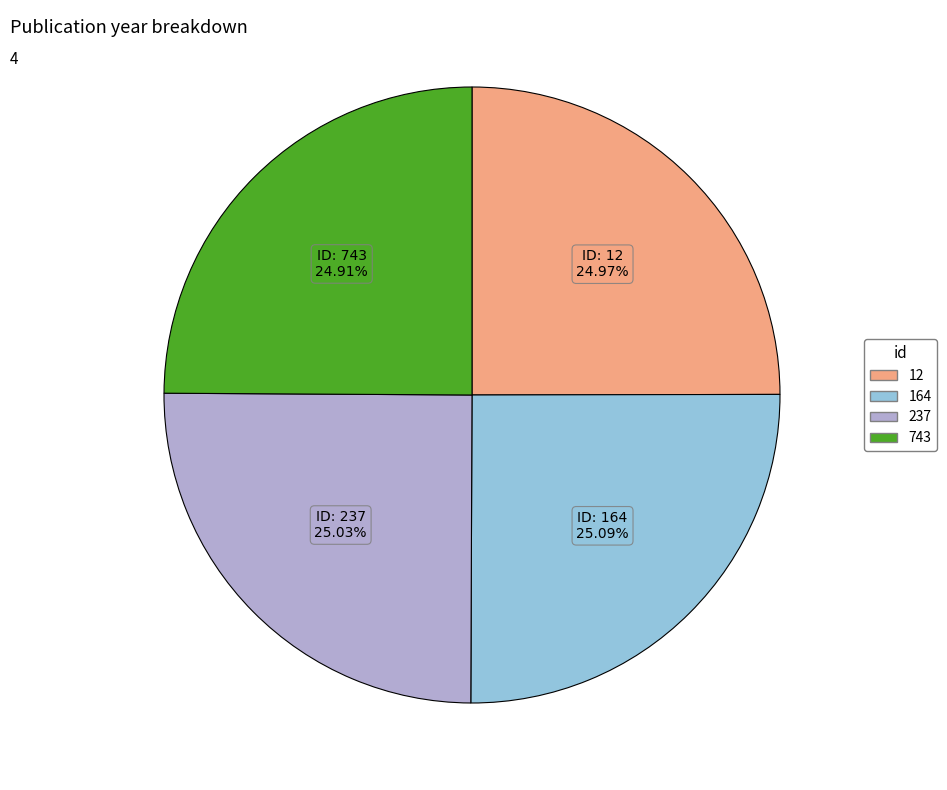

Does 237 represent more than half of the total?

No